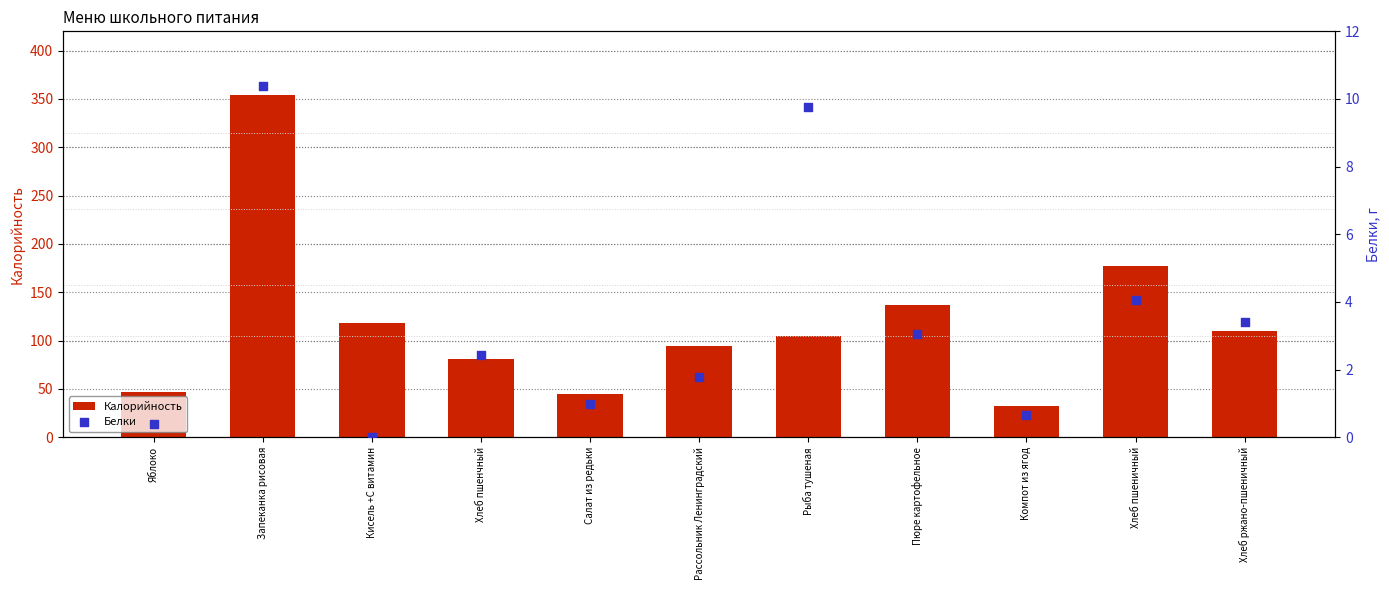

Is the value of Белки at Хлеб пшенчный greater than the value of Калорийность at Яблоко?

No